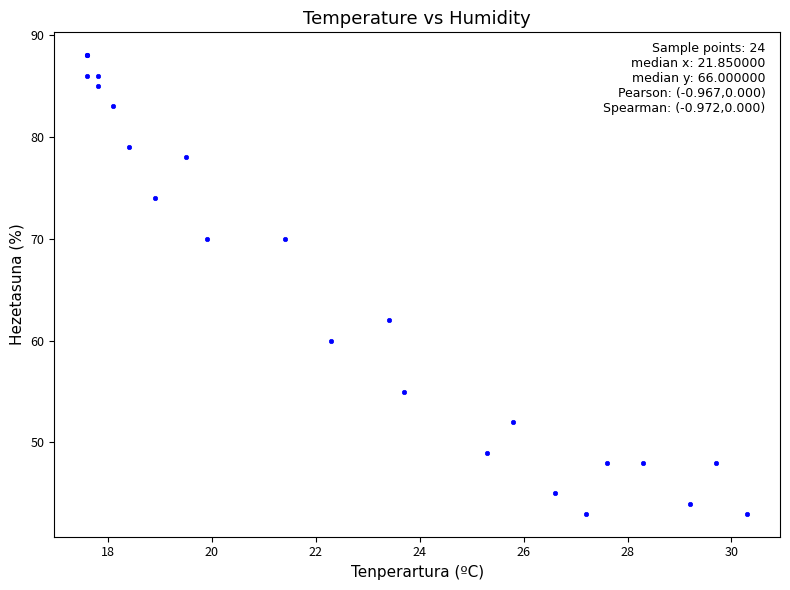

What Y value in the scatter plot is closest to 65?

62